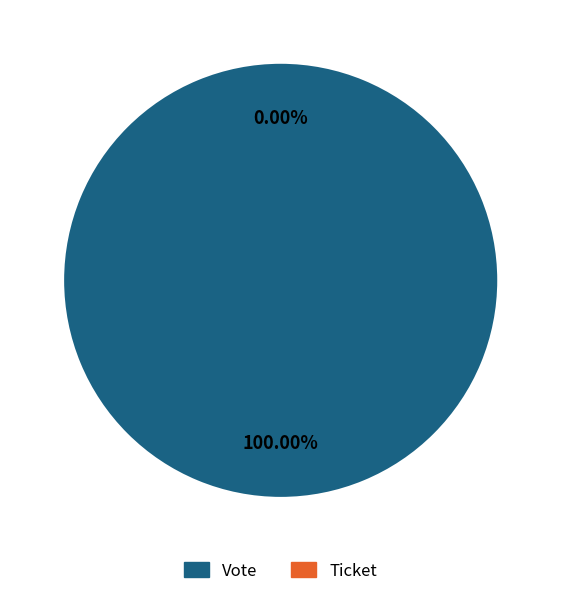

What is the largest slice in the pie chart?

Vote